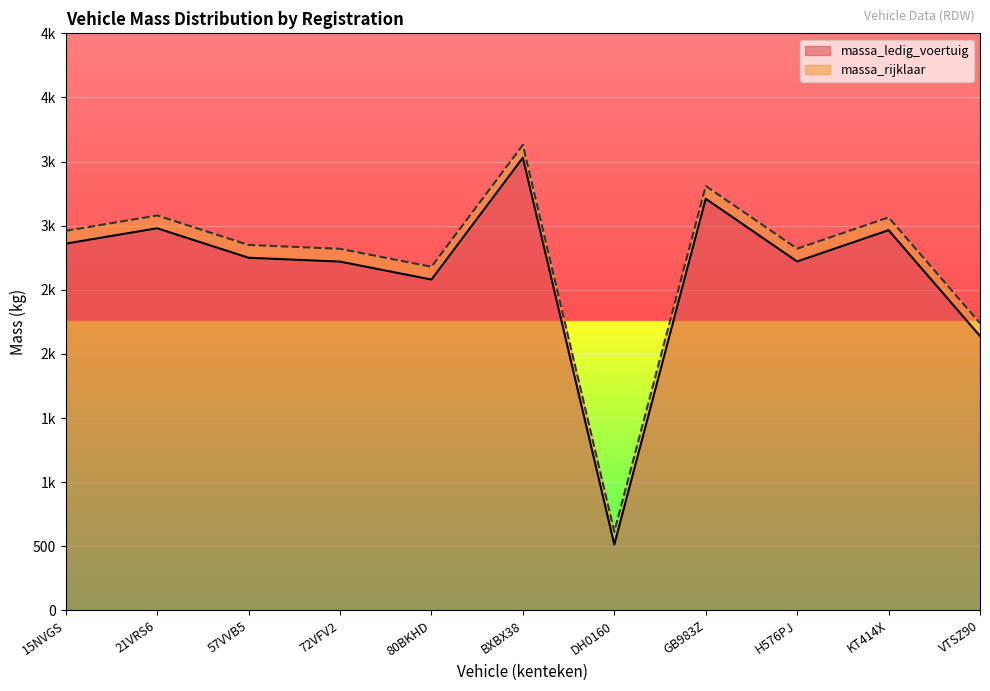

Reading right to left, what are all the values shown in this chart?

massa_ledig_voertuig: 2140	2965	2721	3210	514	3530	2580	2720	2750	2980	2860
massa_rijklaar: 2240	3065	2821	3310	614	3630	2680	2820	2850	3080	2960